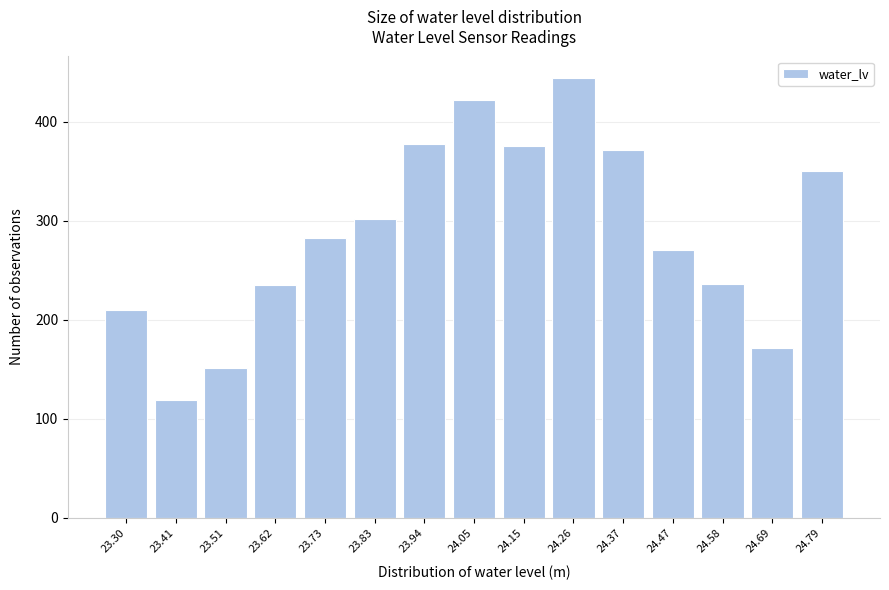

True or false: the data shows 460 at 24.47.

False